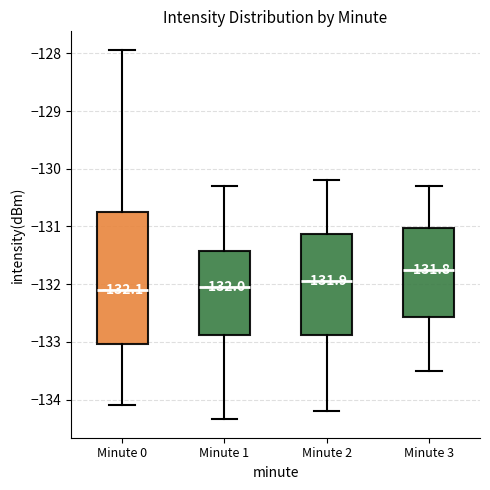

Comparing the boxes themselves (not the whiskers), which one is the tallest?

Minute 0